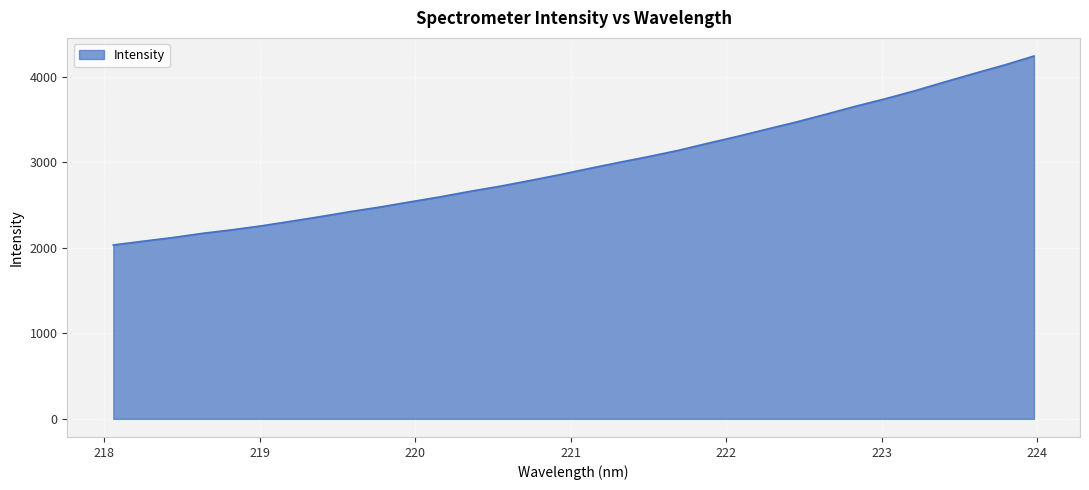

What is the greatest value displayed?

4245.4